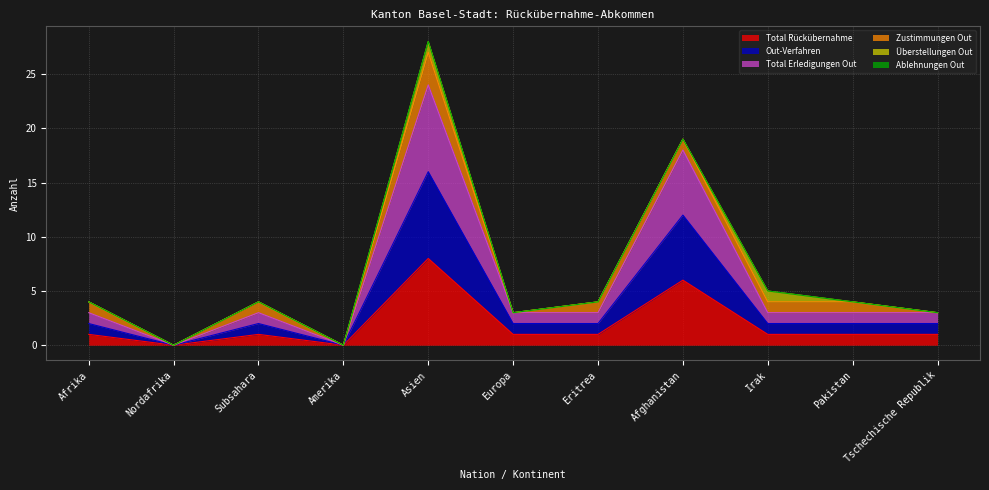

True or false: Out-Verfahren and Total Rückübernahme cross at least once.

False